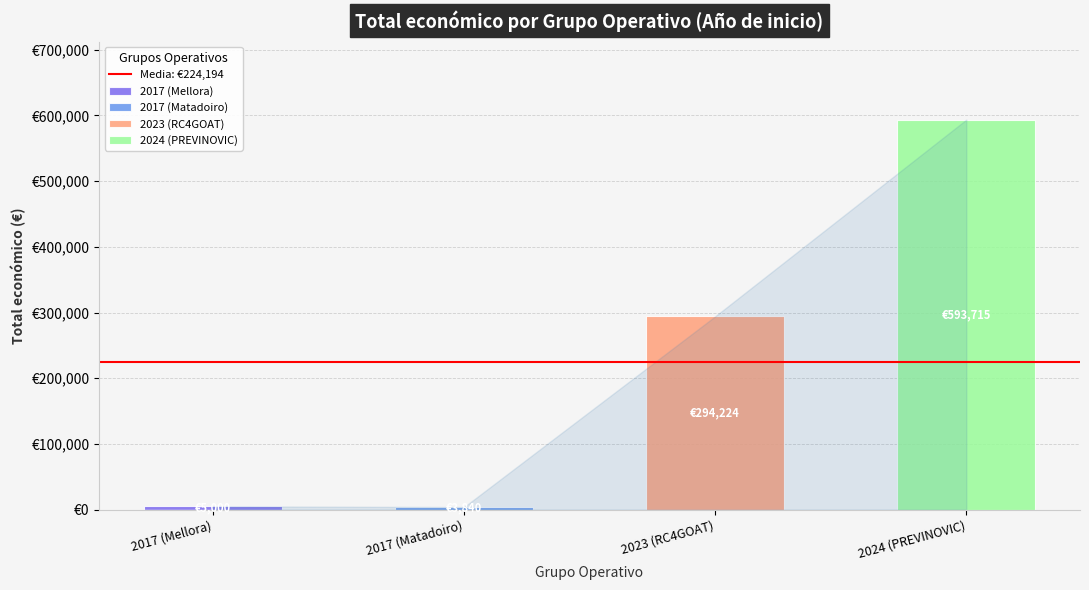

List the labels in order of value, largest first.

2024 (PREVINOVIC), 2023 (RC4GOAT), 2017 (Mellora), 2017 (Matadoiro)